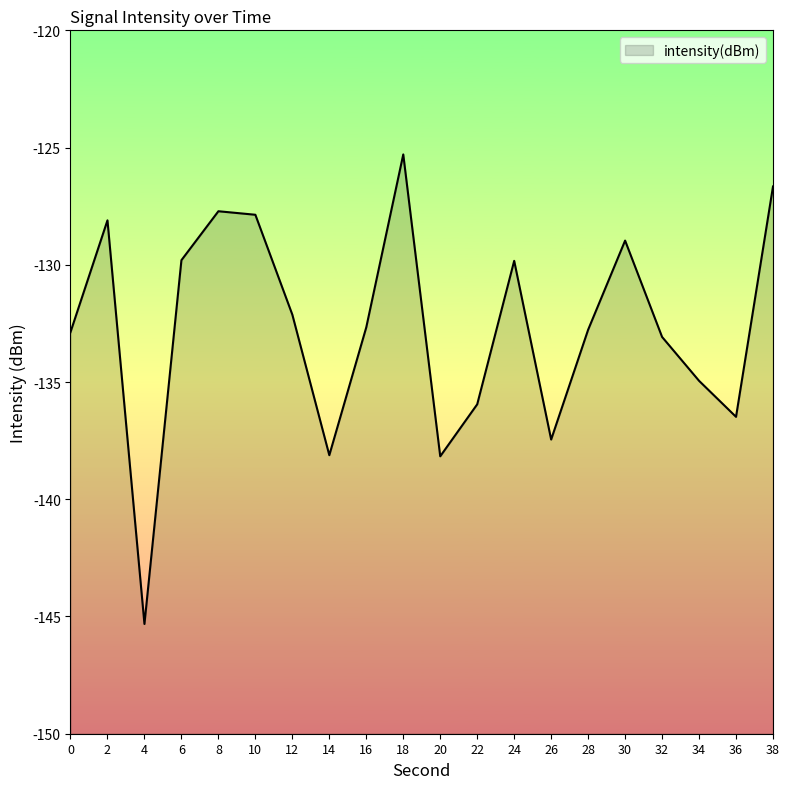

What is the difference between the values at 10 and 32?

5.2